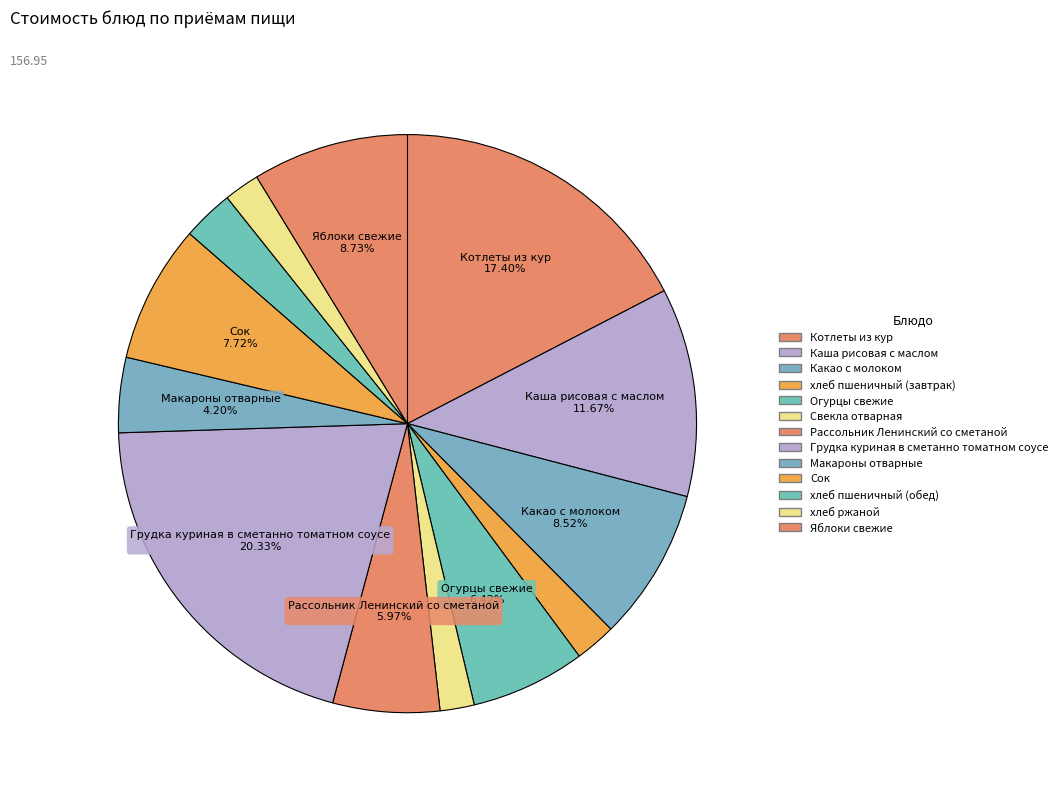

How many slices are in this pie chart?

13